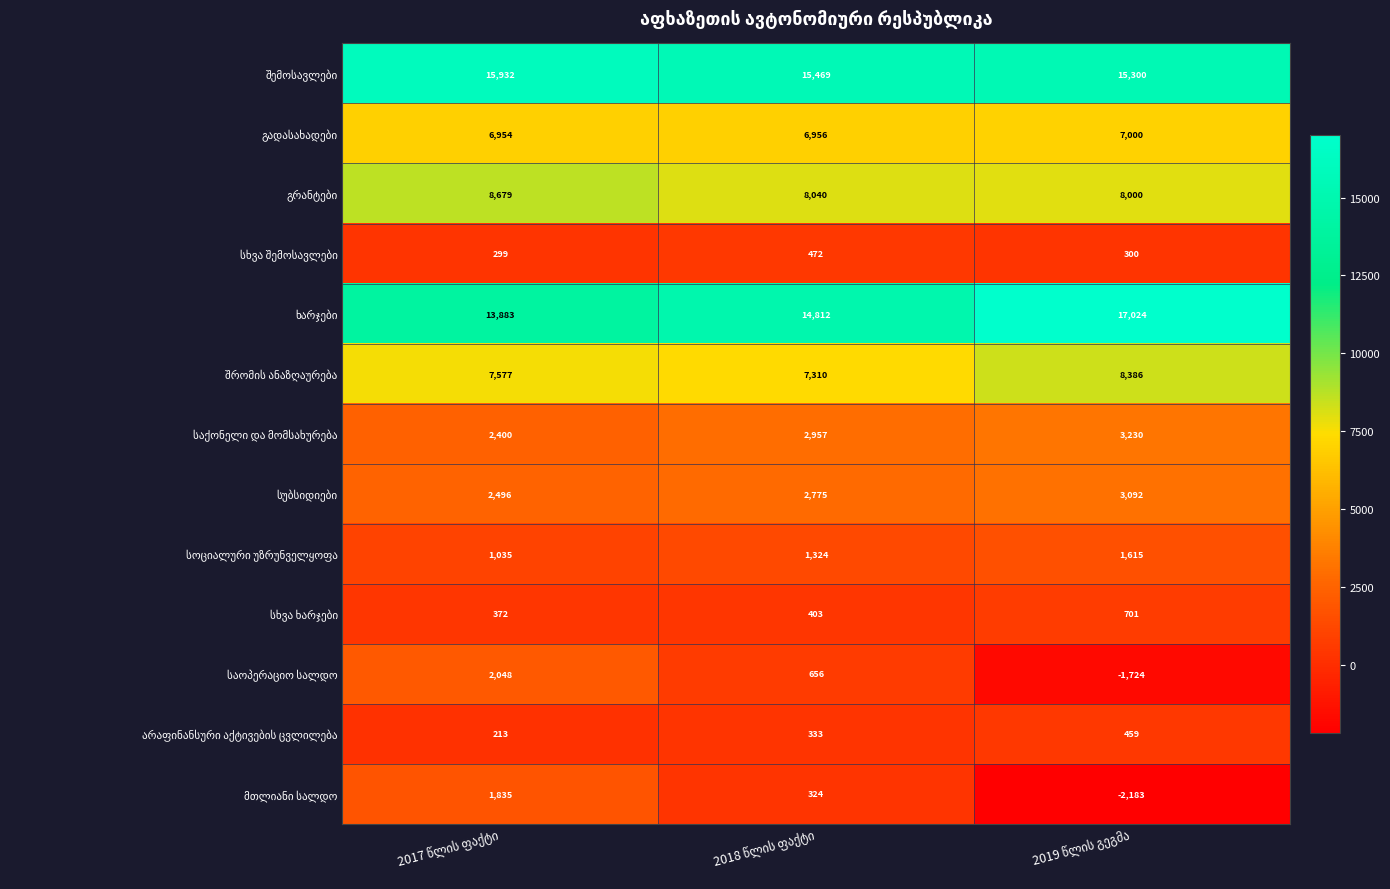

At how many categories does at least one series exceed 12235?

3